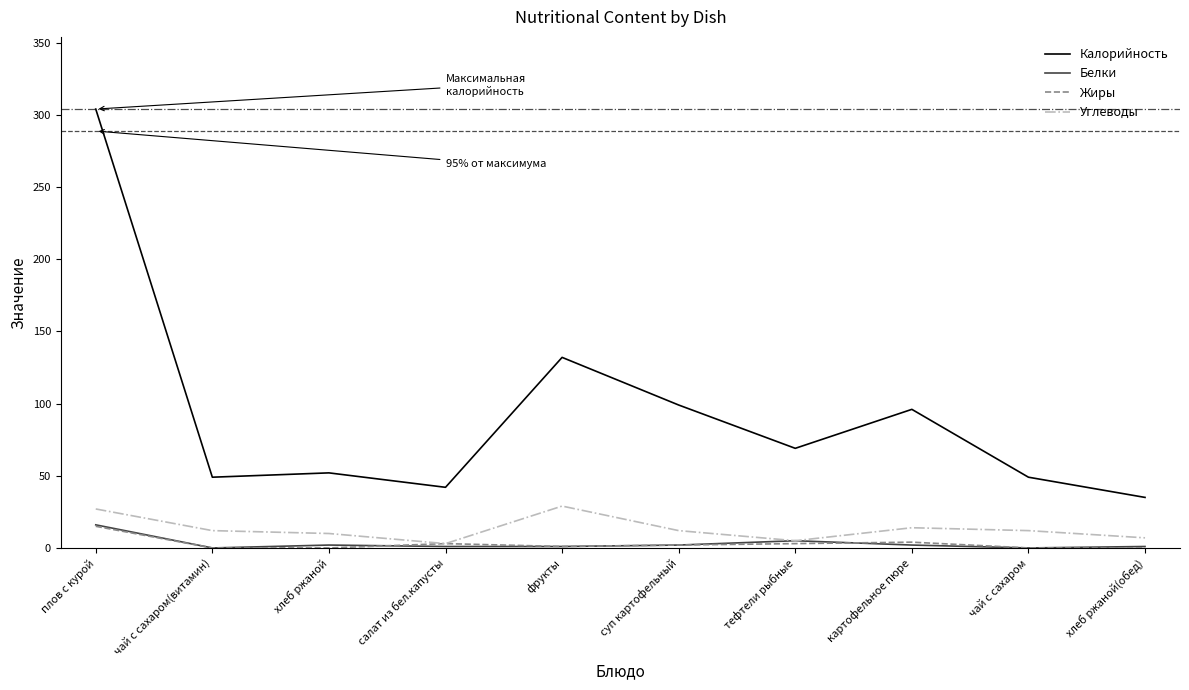

True or false: Жиры and Калорийность intersect in this chart.

False